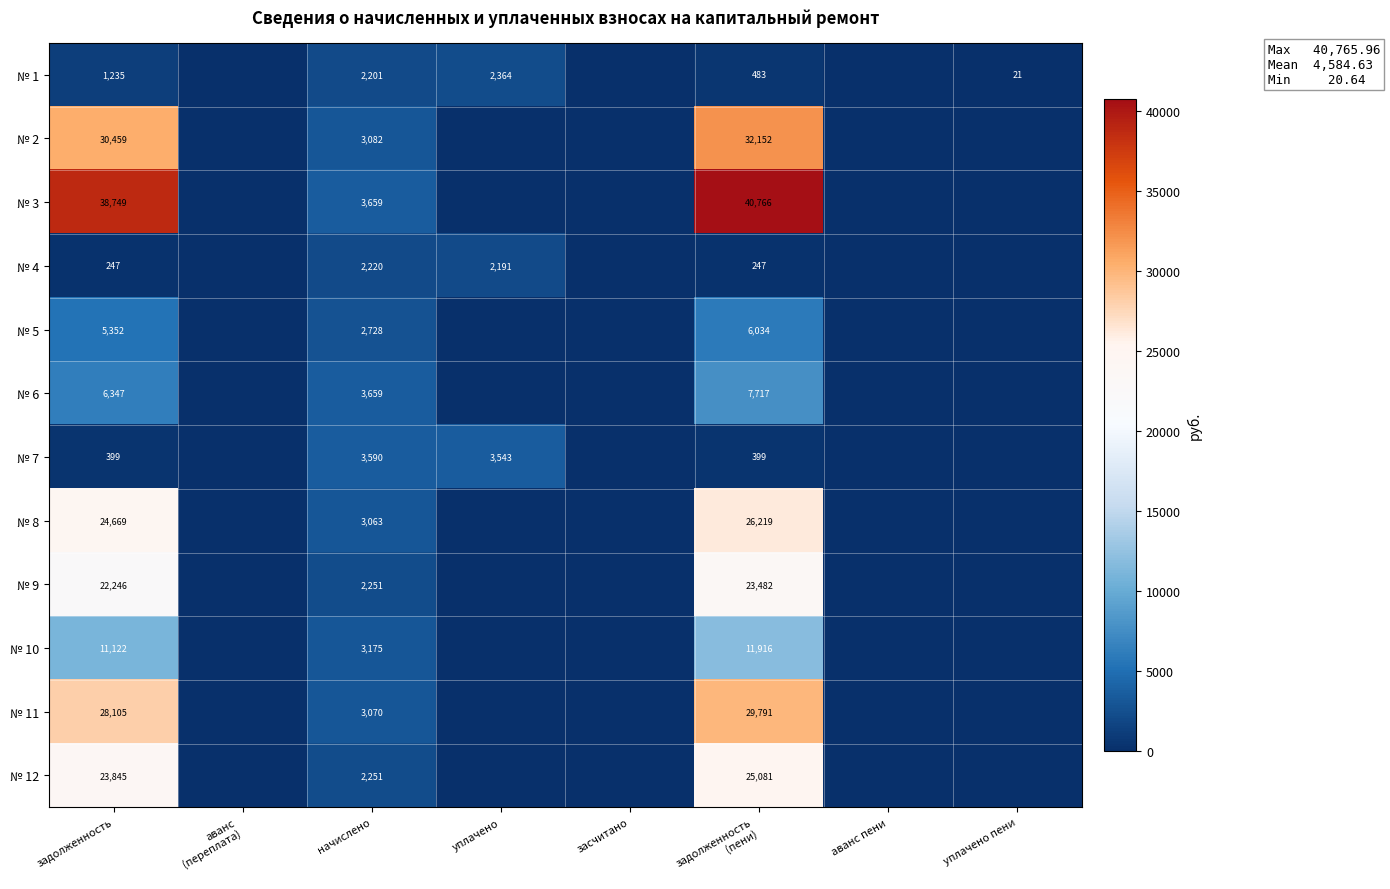

What is the difference between the highest and lowest values at начислено?

1458